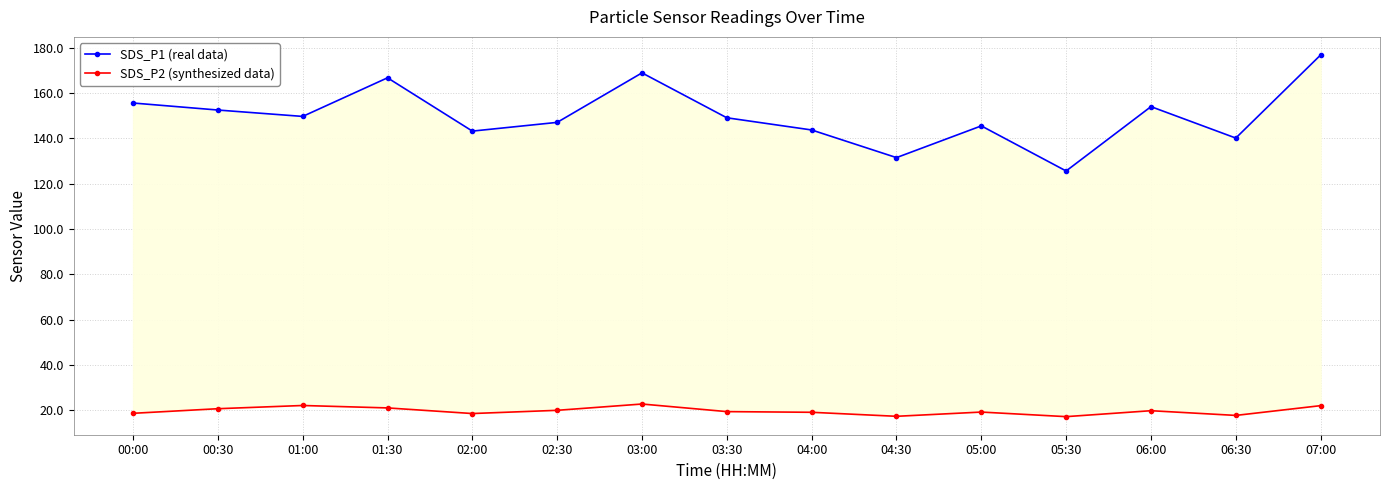

Which series has the largest total across all categories?

SDS_P1 (real data)